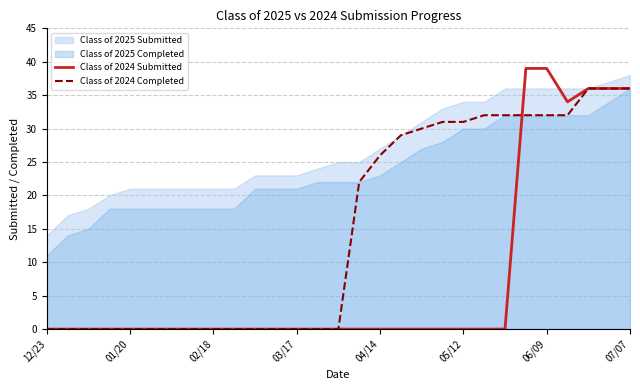

Reading left to right, extract all data points from this chart.

Class of 2024 Submitted: 0	0	0	0	0	0	0	0	0	0	0	0	0	0	0	0	0	0	0	0	0	0	0	39	39	34	36	36	36
Class of 2024 Completed: 0	0	0	0	0	0	0	0	0	0	0	0	0	0	0	22	26	29	30	31	31	32	32	32	32	32	36	36	36